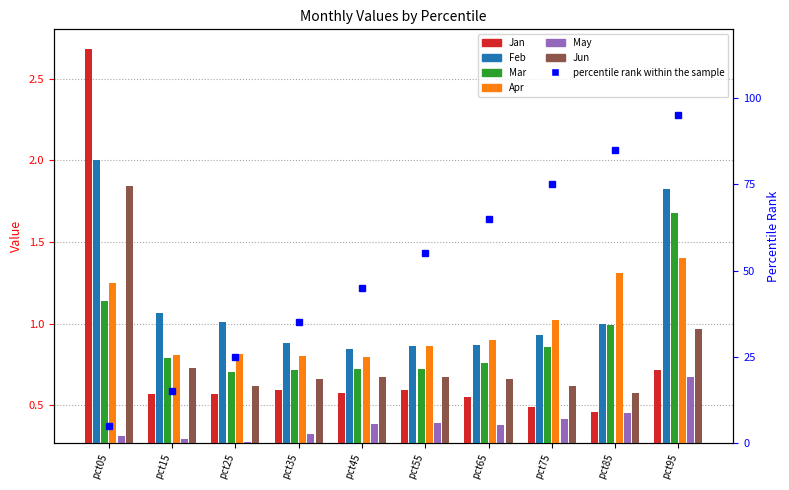

Are the bars horizontal?

No